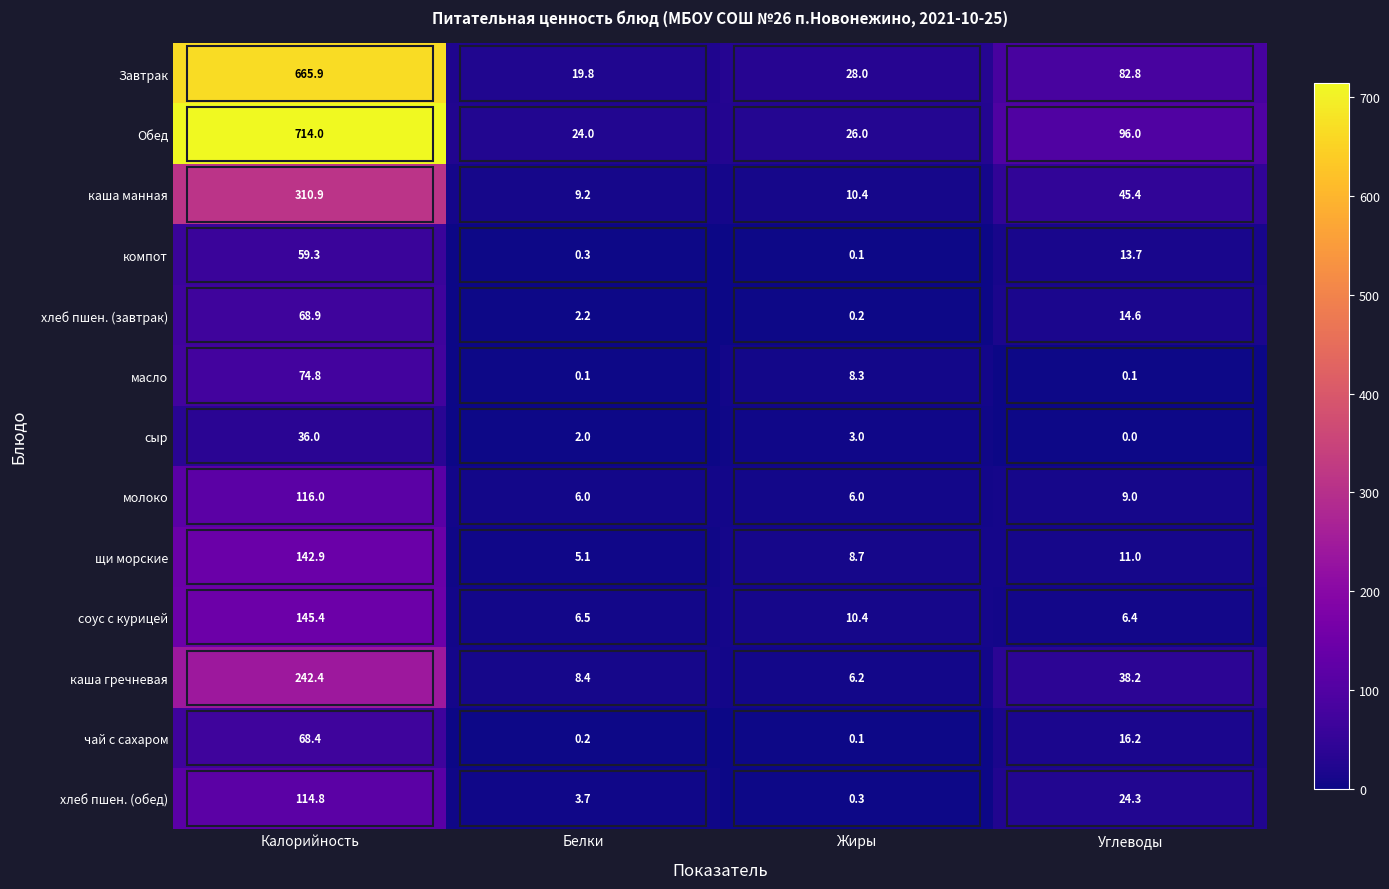

Rank the series by their maximum value, from highest to lowest.

Обед, Завтрак, каша манная, каша гречневая, соус с курицей, щи морские, молоко, хлеб пшен. (обед), масло, хлеб пшен. (завтрак), чай с сахаром, компот, сыр